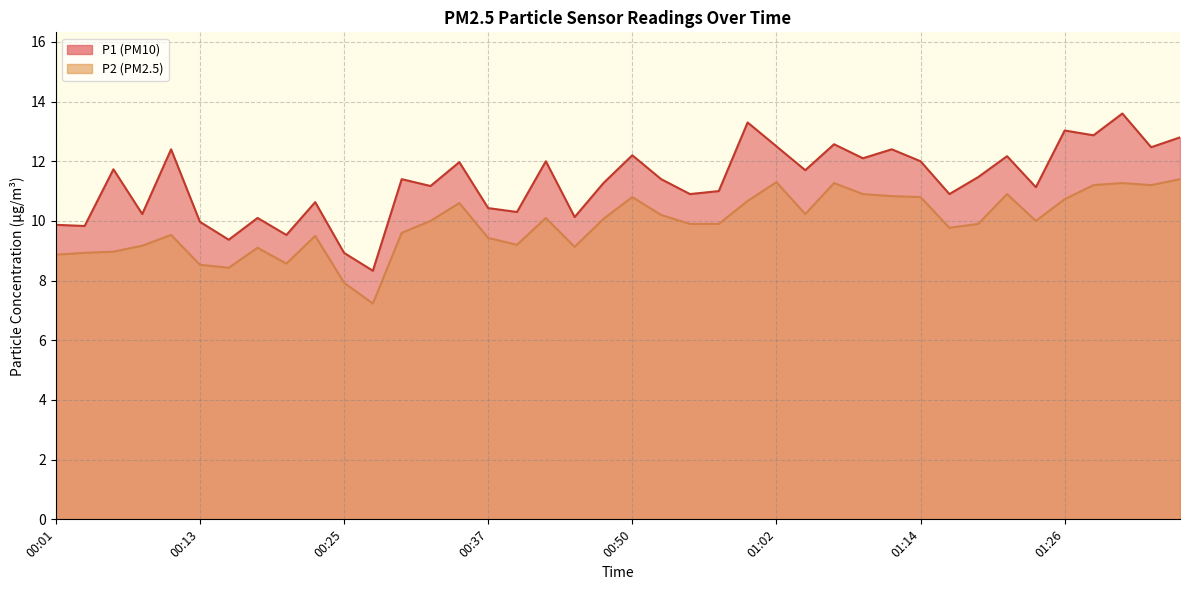

List the series in order of their overall mean, highest first.

P1, P2